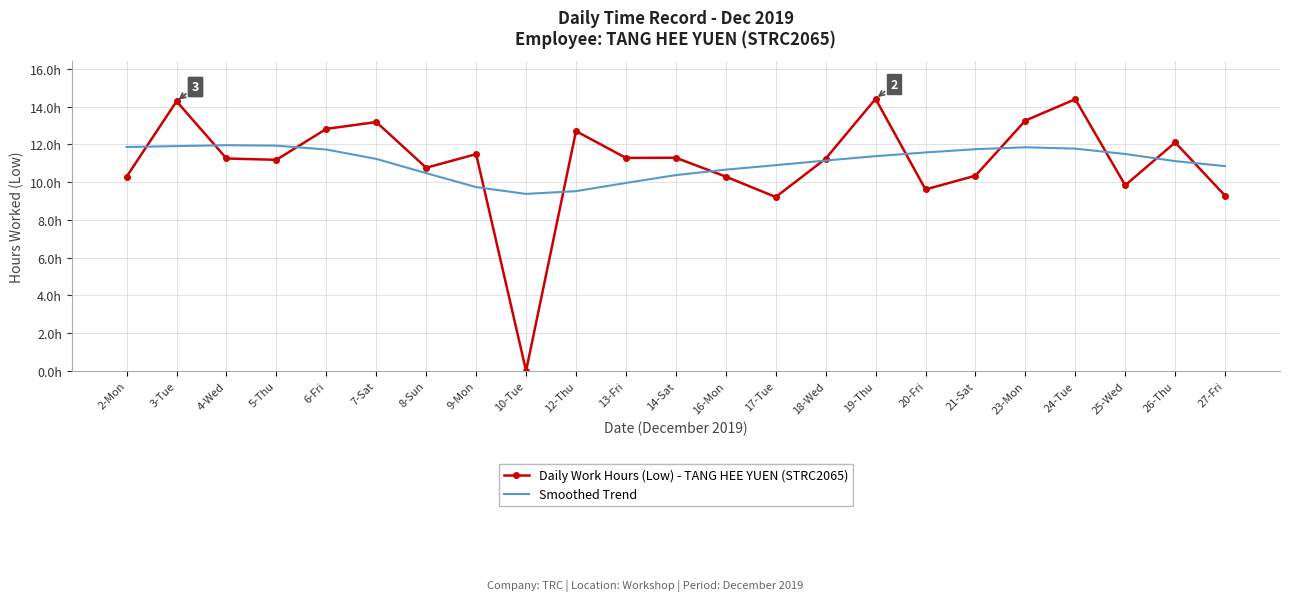

What position from the right is 6-Fri?

19